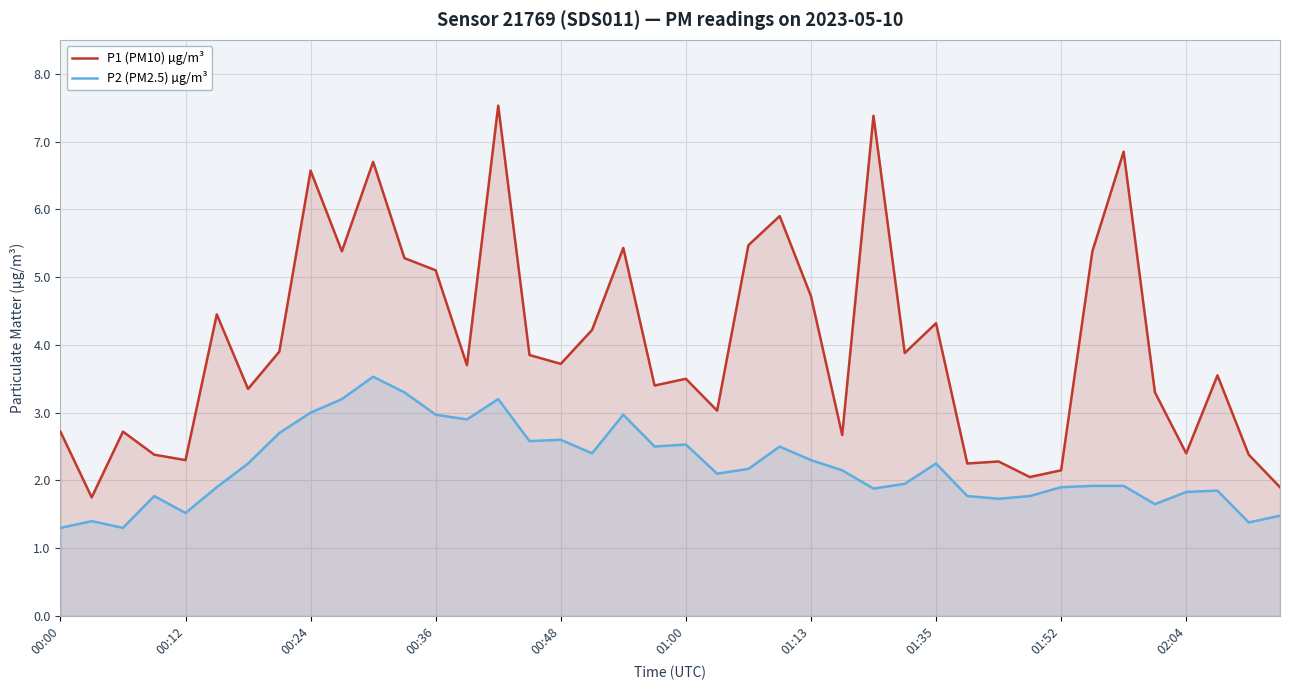

Which series has the largest range (max minus min)?

P1 (PM10) µg/m³